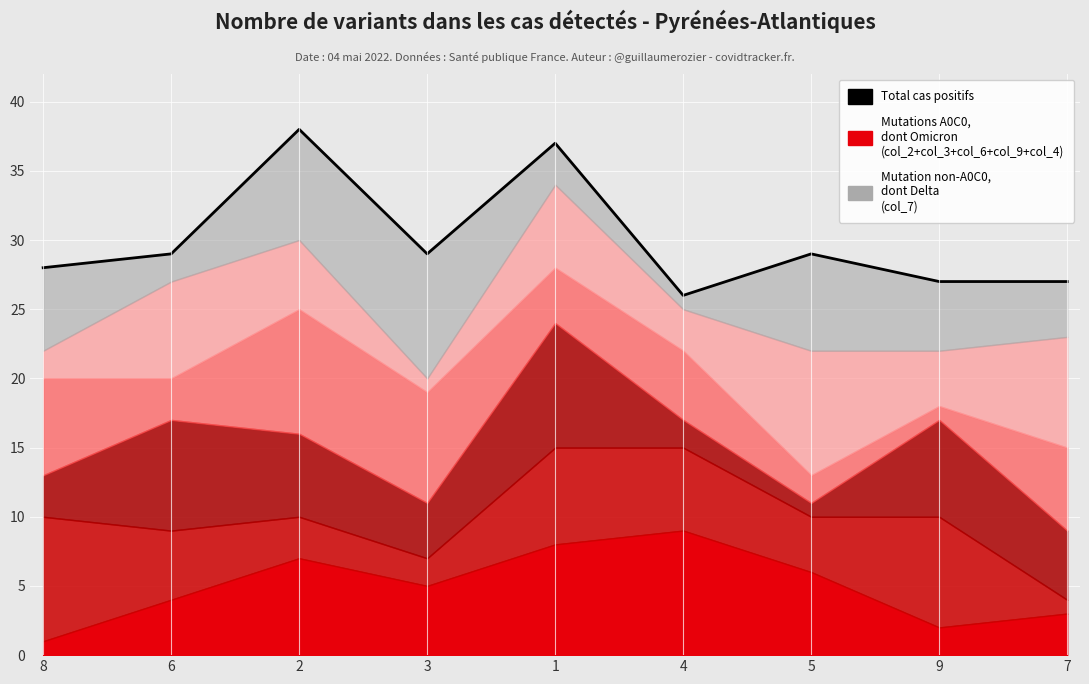

Reading right to left, list all the values displayed in this chart.

27	27	29	26	37	29	38	29	28